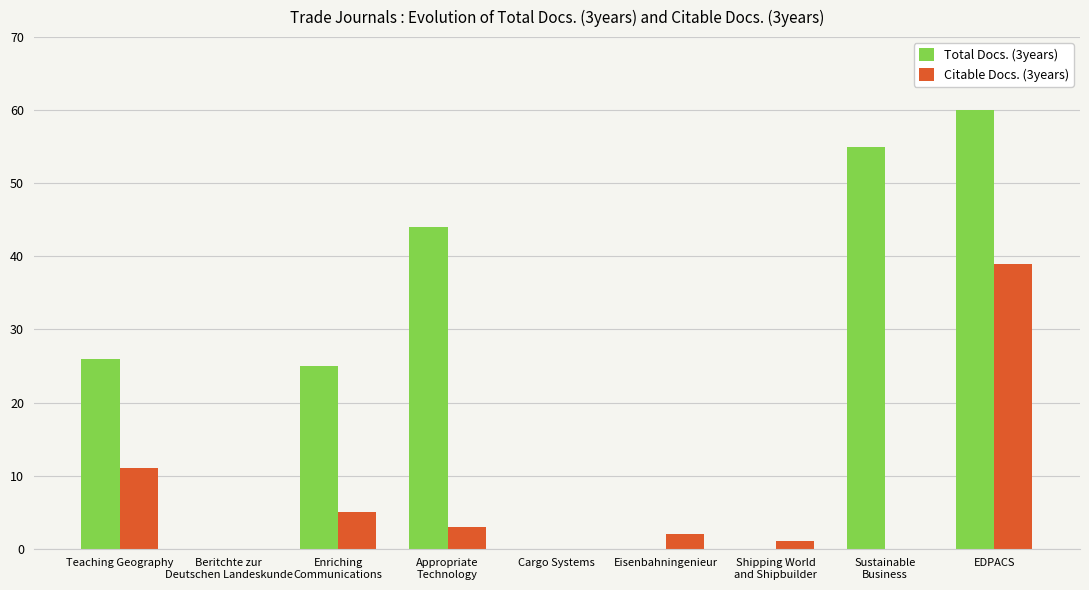

What is the average value of the Citable Docs. (3years) series?

7